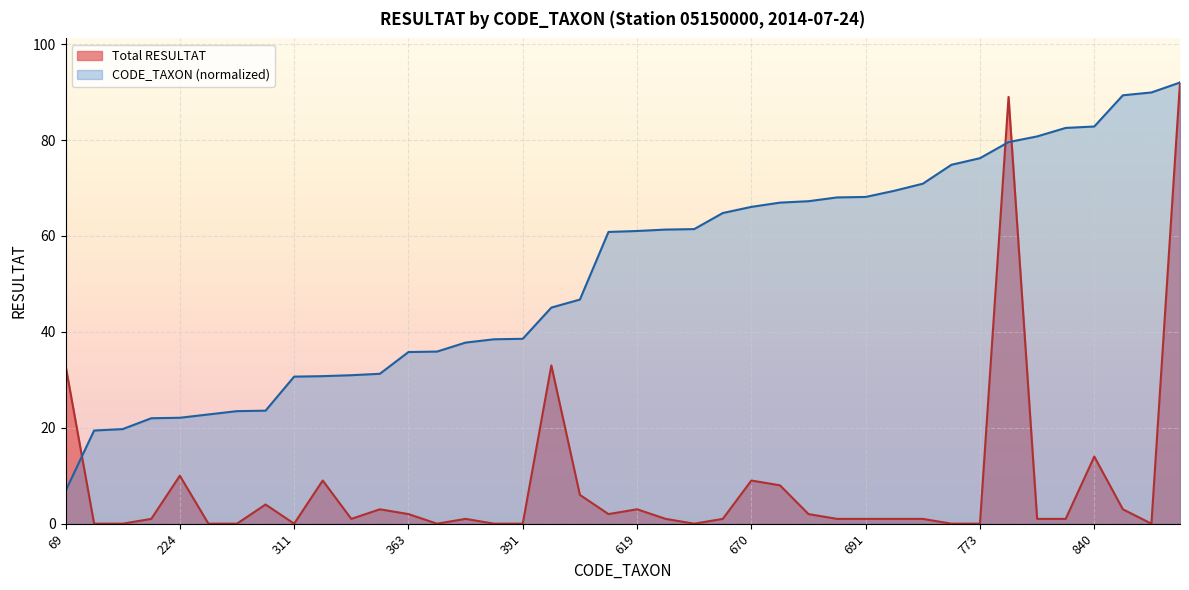

List the series in order of their overall mean, highest first.

CODE_TAXON (normalized), Total RESULTAT